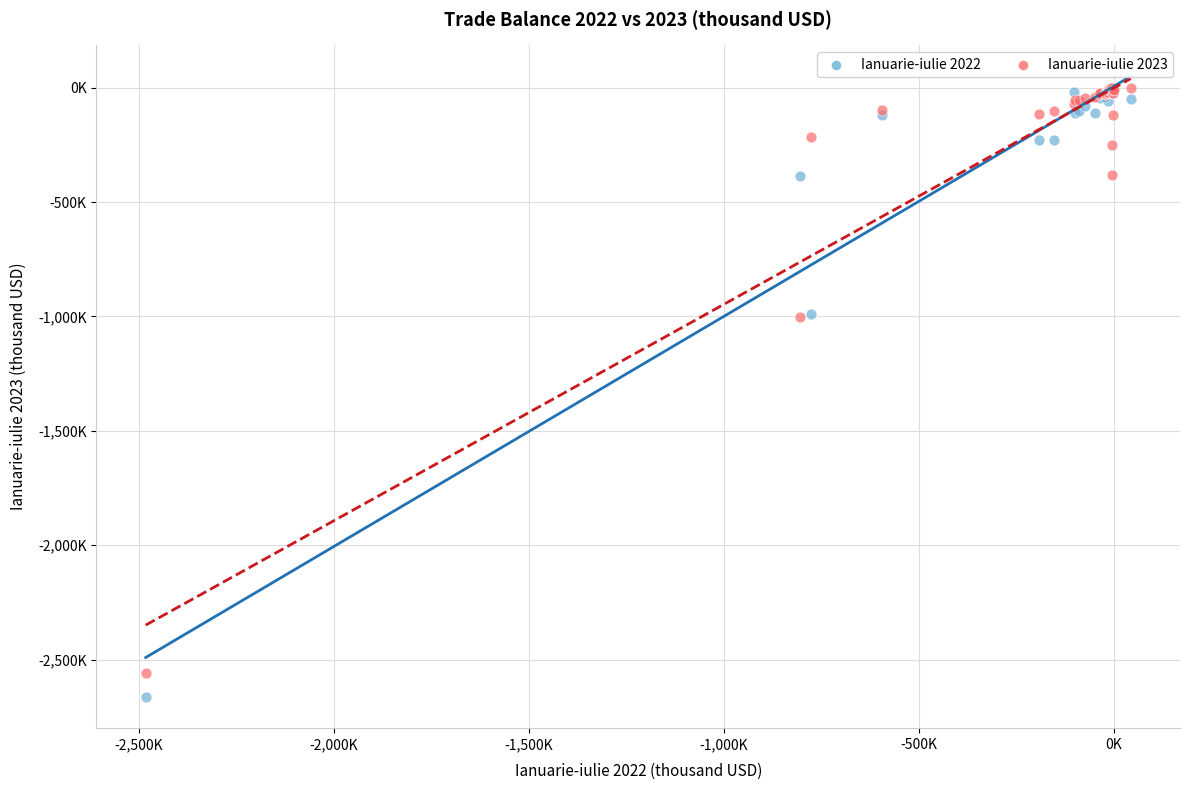

Which series reaches the minimum Y coordinate?

Ianuarie-iulie 2022